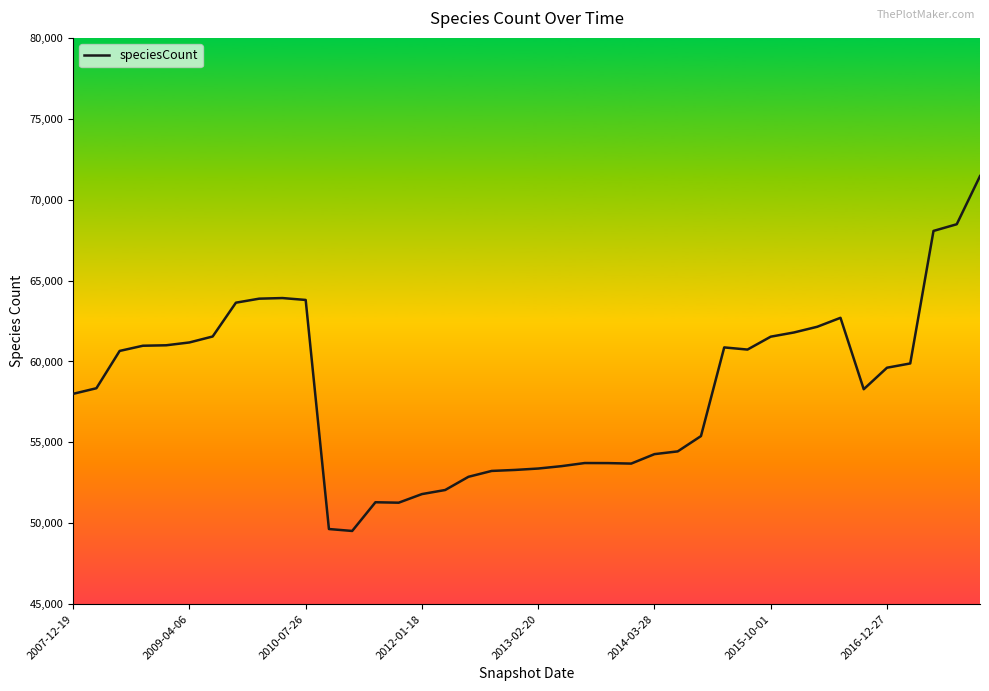

What is the greatest value displayed?

71459